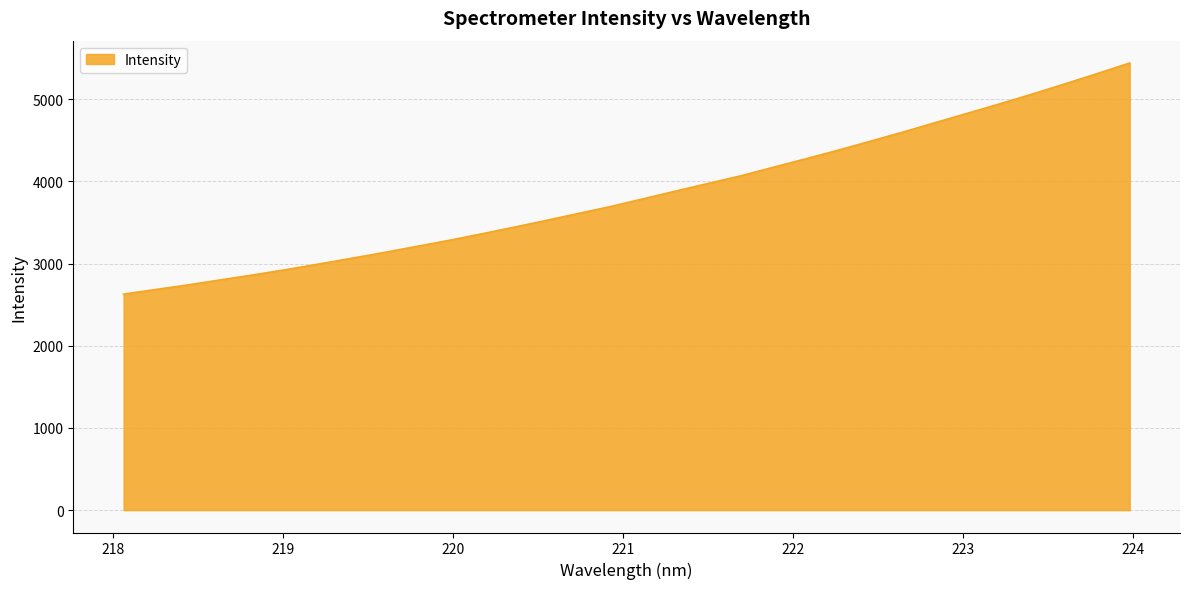

What is the difference between the maximum and minimum values?

2812.6